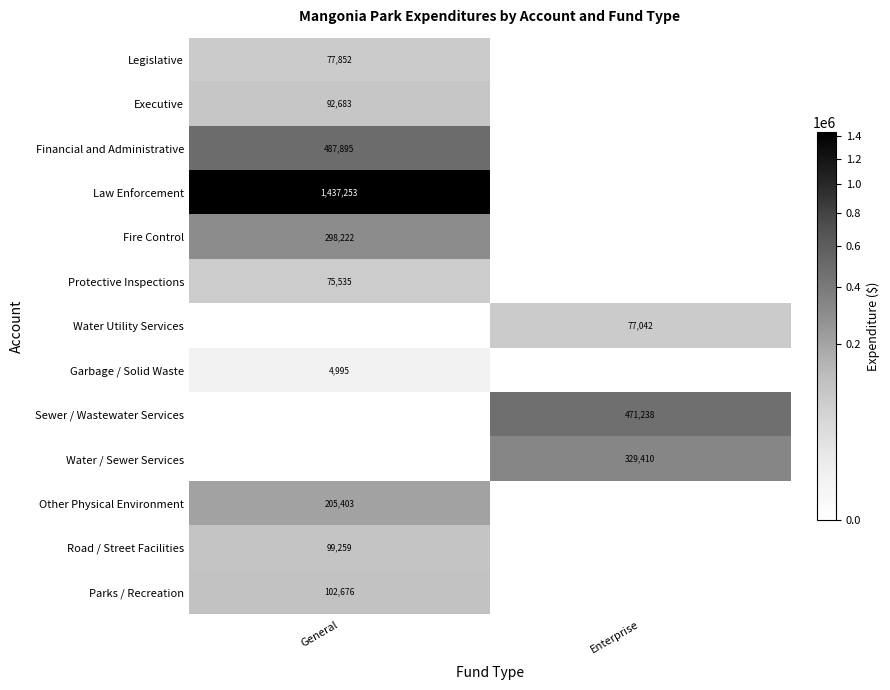

Is the value of Garbage / Solid Waste at General greater than the value of Executive at General?

No